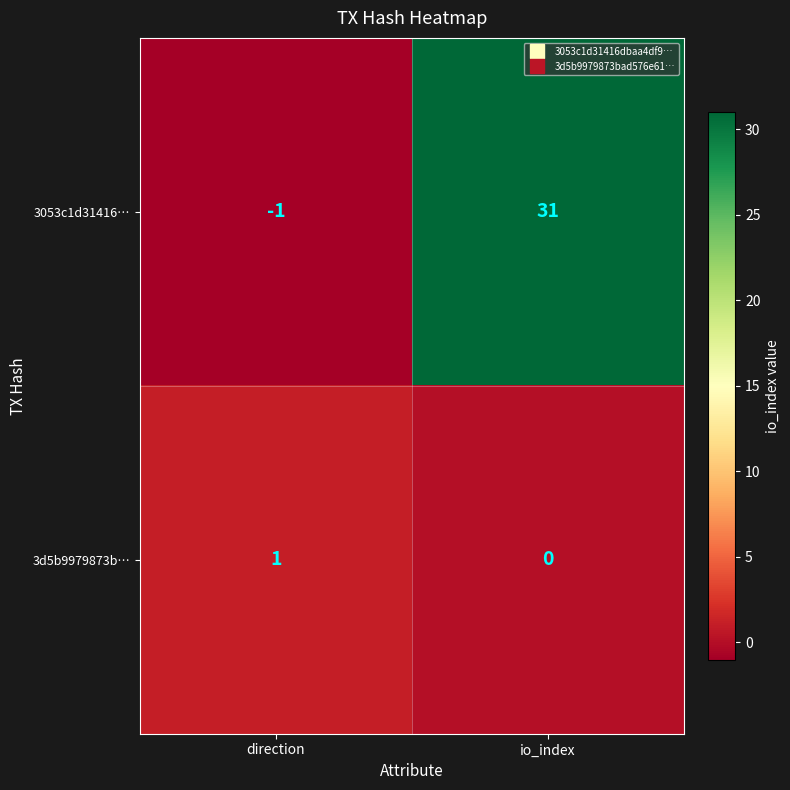

Which series has the largest total across all categories?

3053c1d31416…